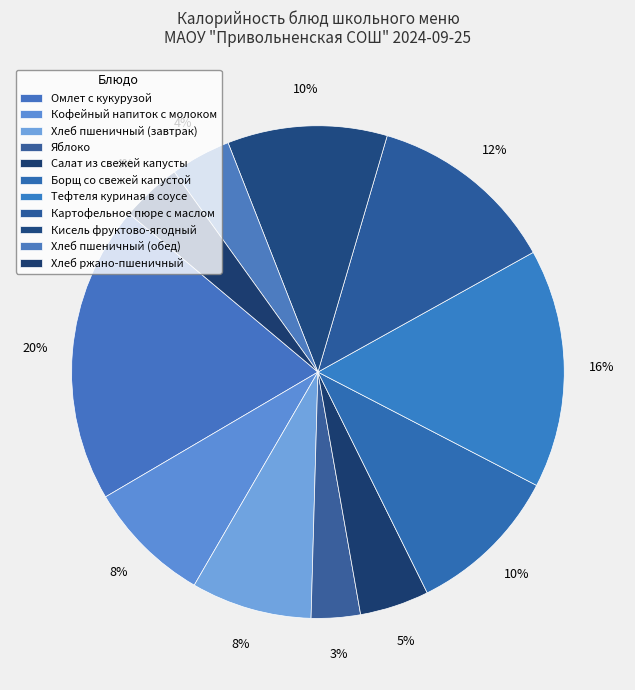

Combined, do Хлеб пшеничный (завтрак) and Яблоко account for over 50%?

No